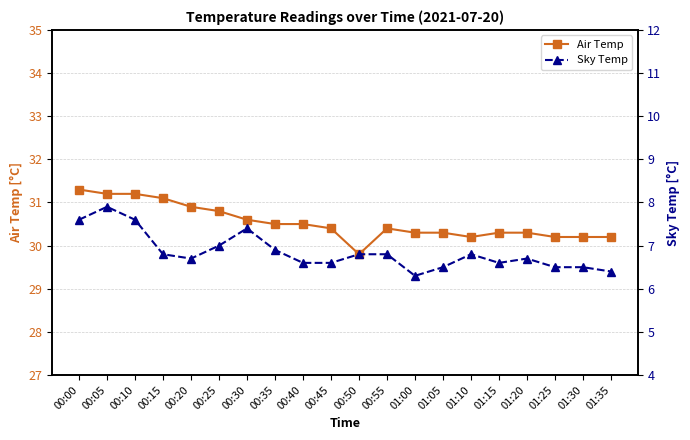

List the series in order of their overall mean, highest first.

Air Temp, Sky Temp